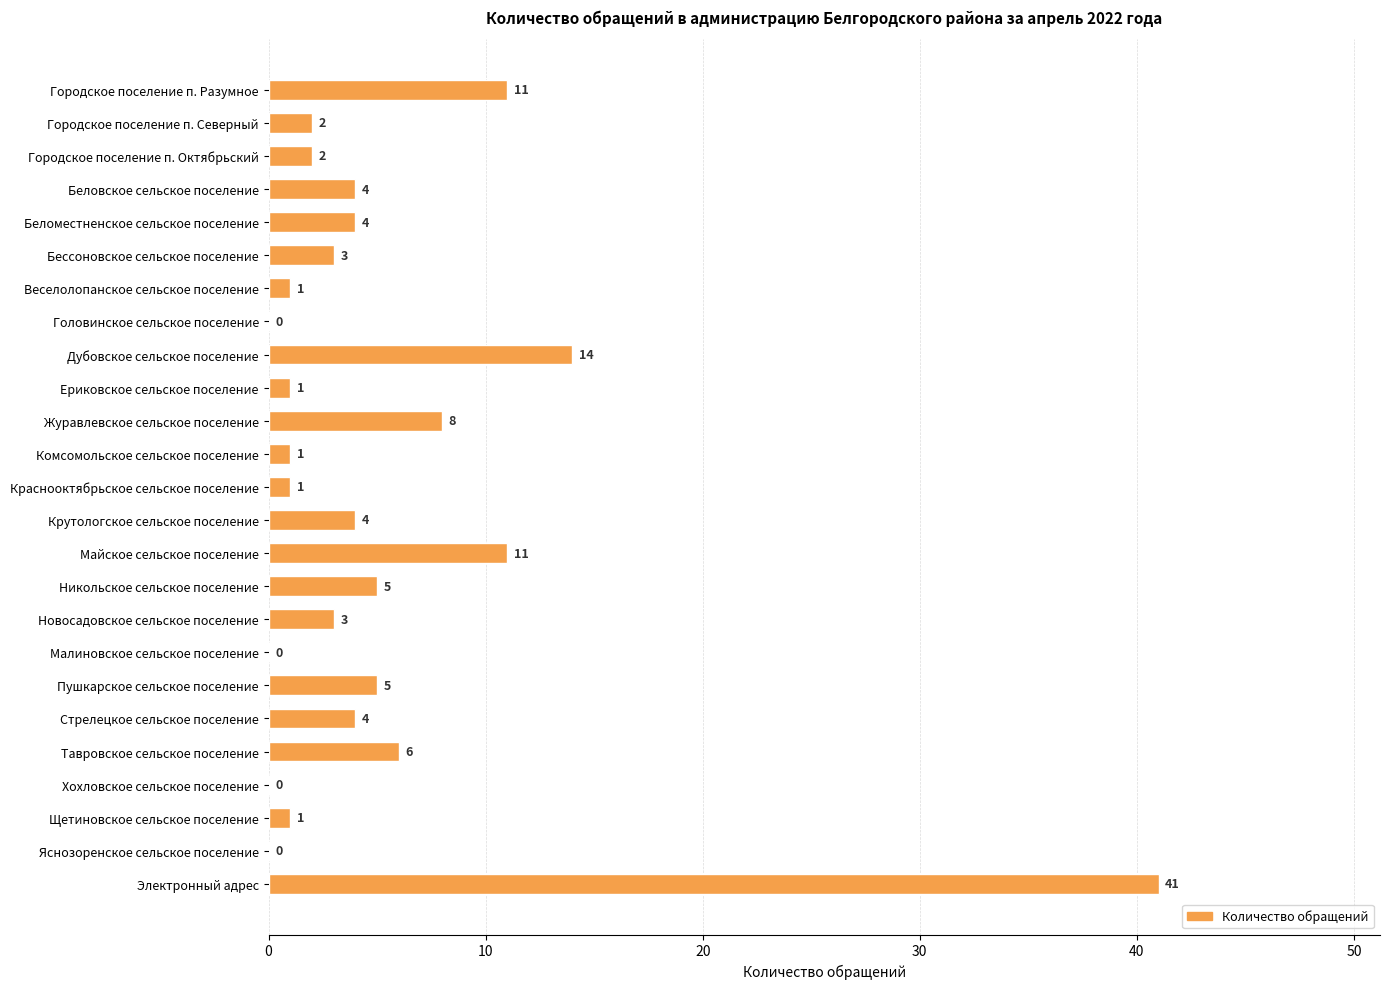

What is the greatest value displayed?

41